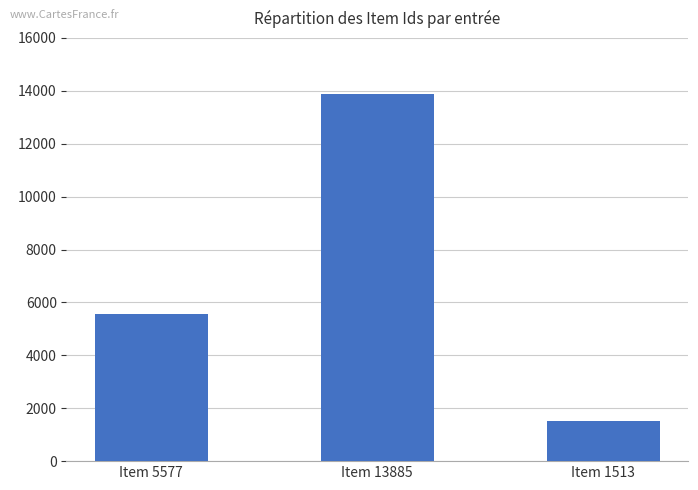

Rank the categories by value from lowest to highest.

Item 1513, Item 5577, Item 13885